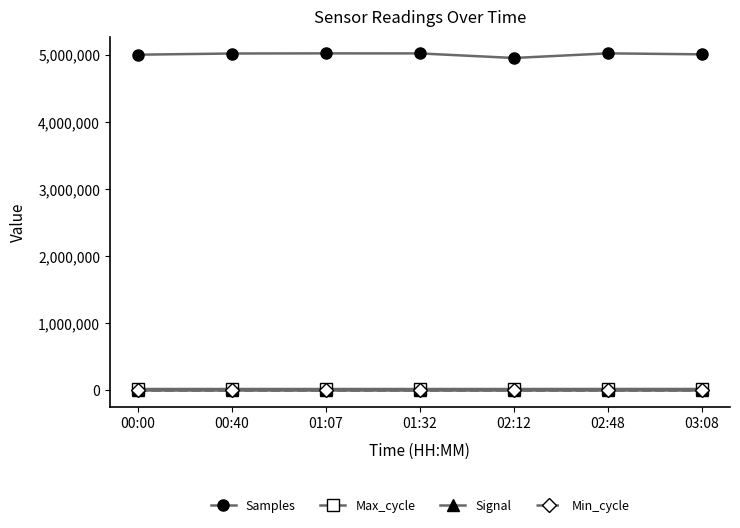

What is the label of the 3rd point from the right?

02:12